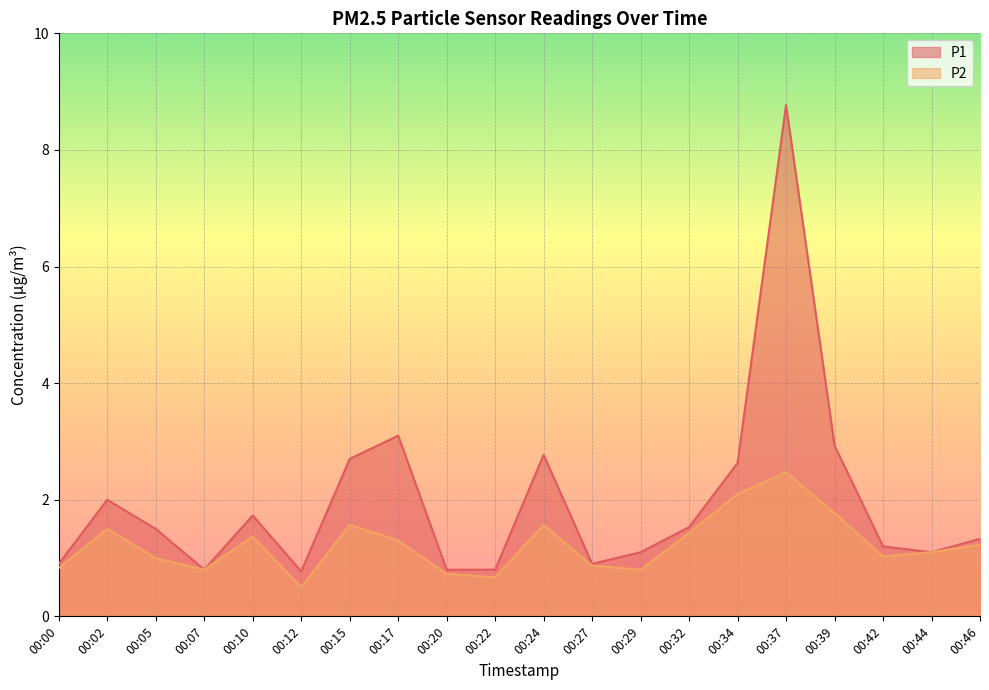

What is the average value of the P1 series?

2.0